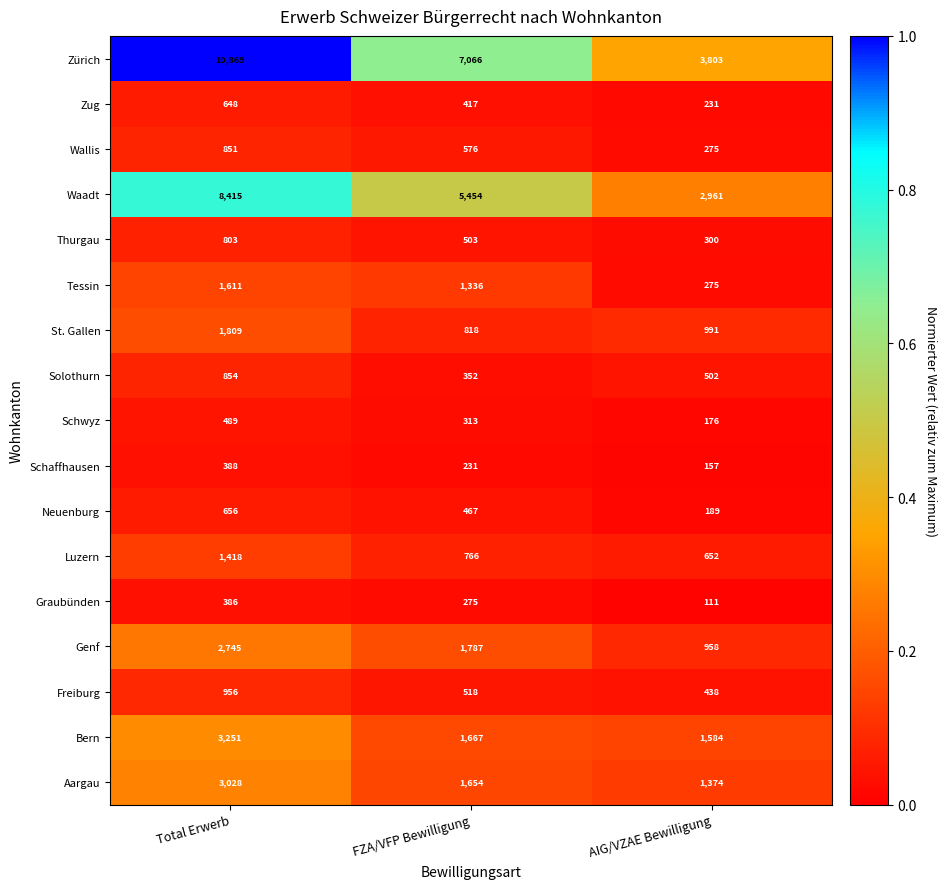

Which series changed the most between Total Erwerb and FZA/VFP Bewilligung?

Zürich